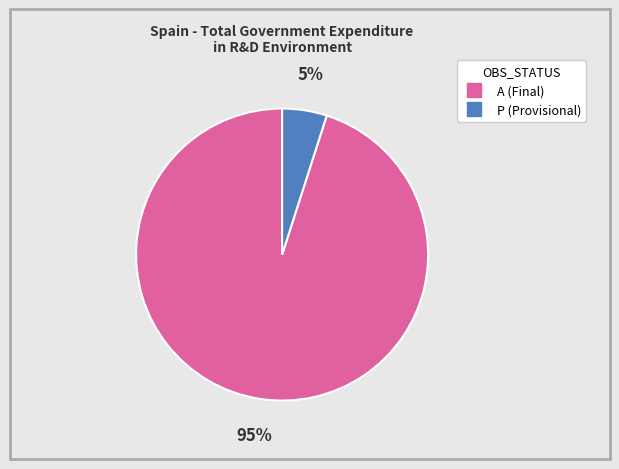

To the nearest percent, what is the average slice percentage?

50%